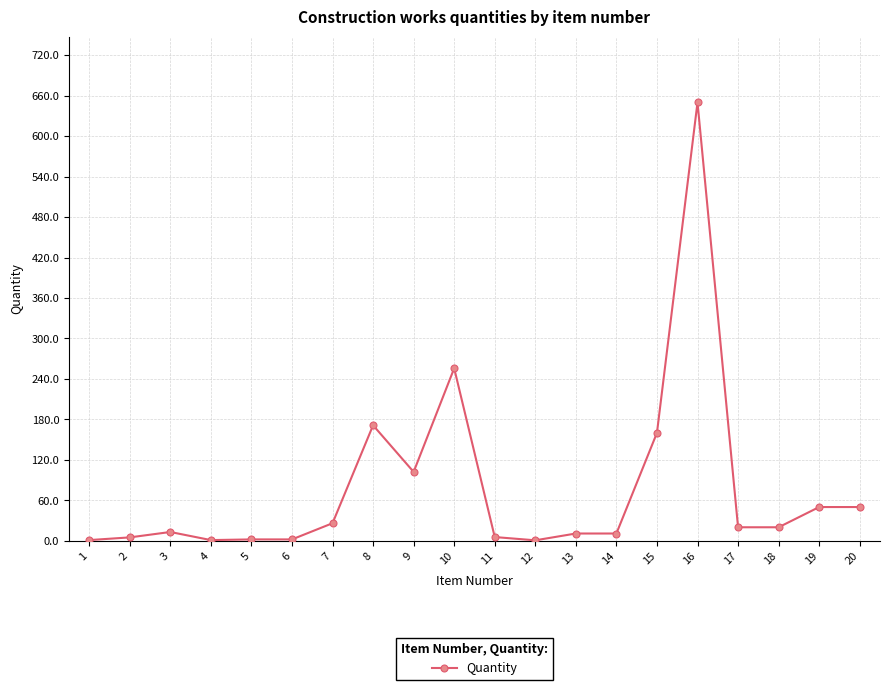

What value does the data have at 10?

255.8